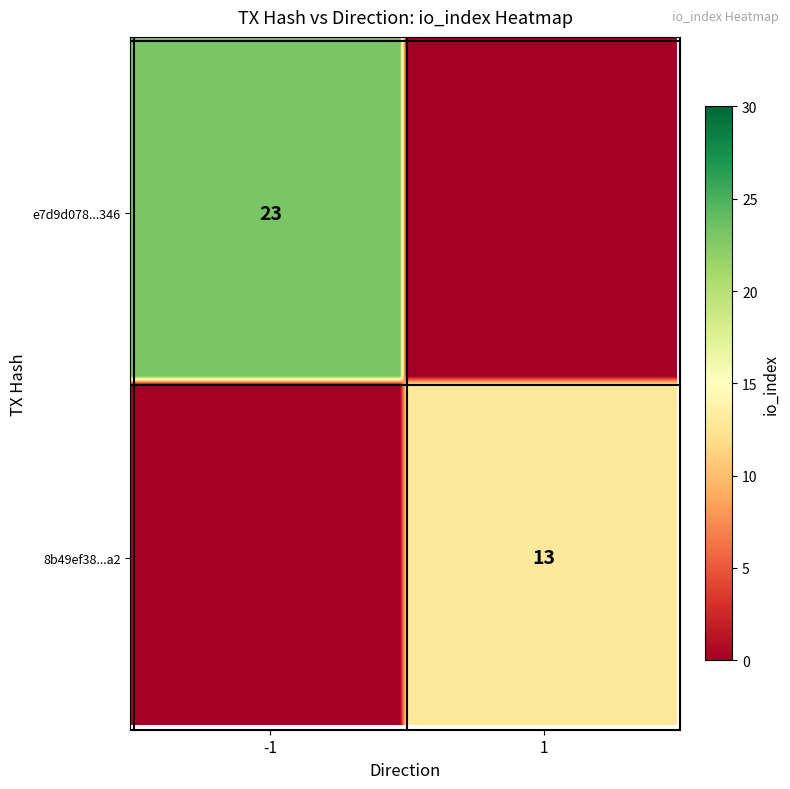

How many categories are shown in the chart?

2